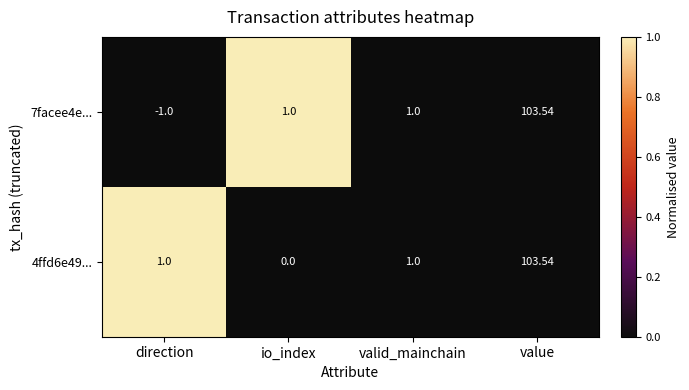

What is the total value across all series at direction?

0.0